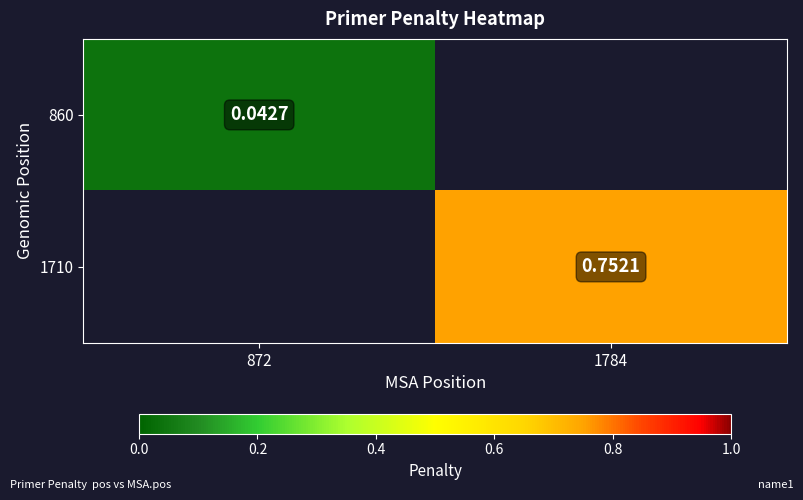

At how many categories does at least one series exceed 0?

2